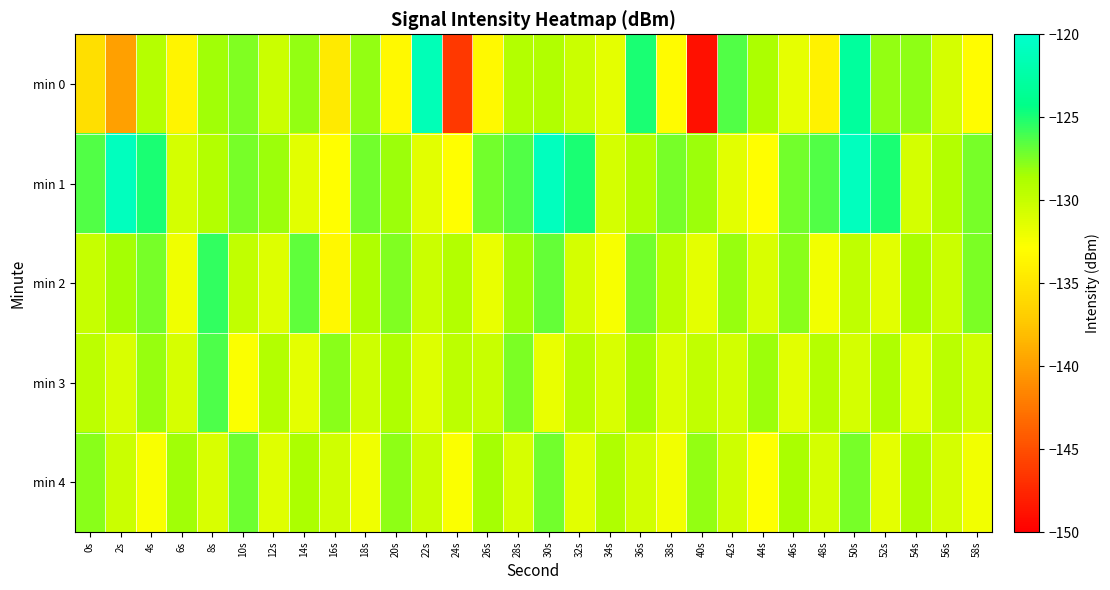

What is the total value across all series at 32s?

-646.6